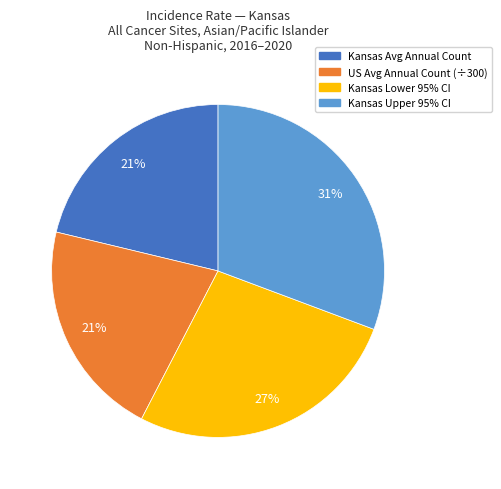

To the nearest percent, what is the average slice percentage?

25%